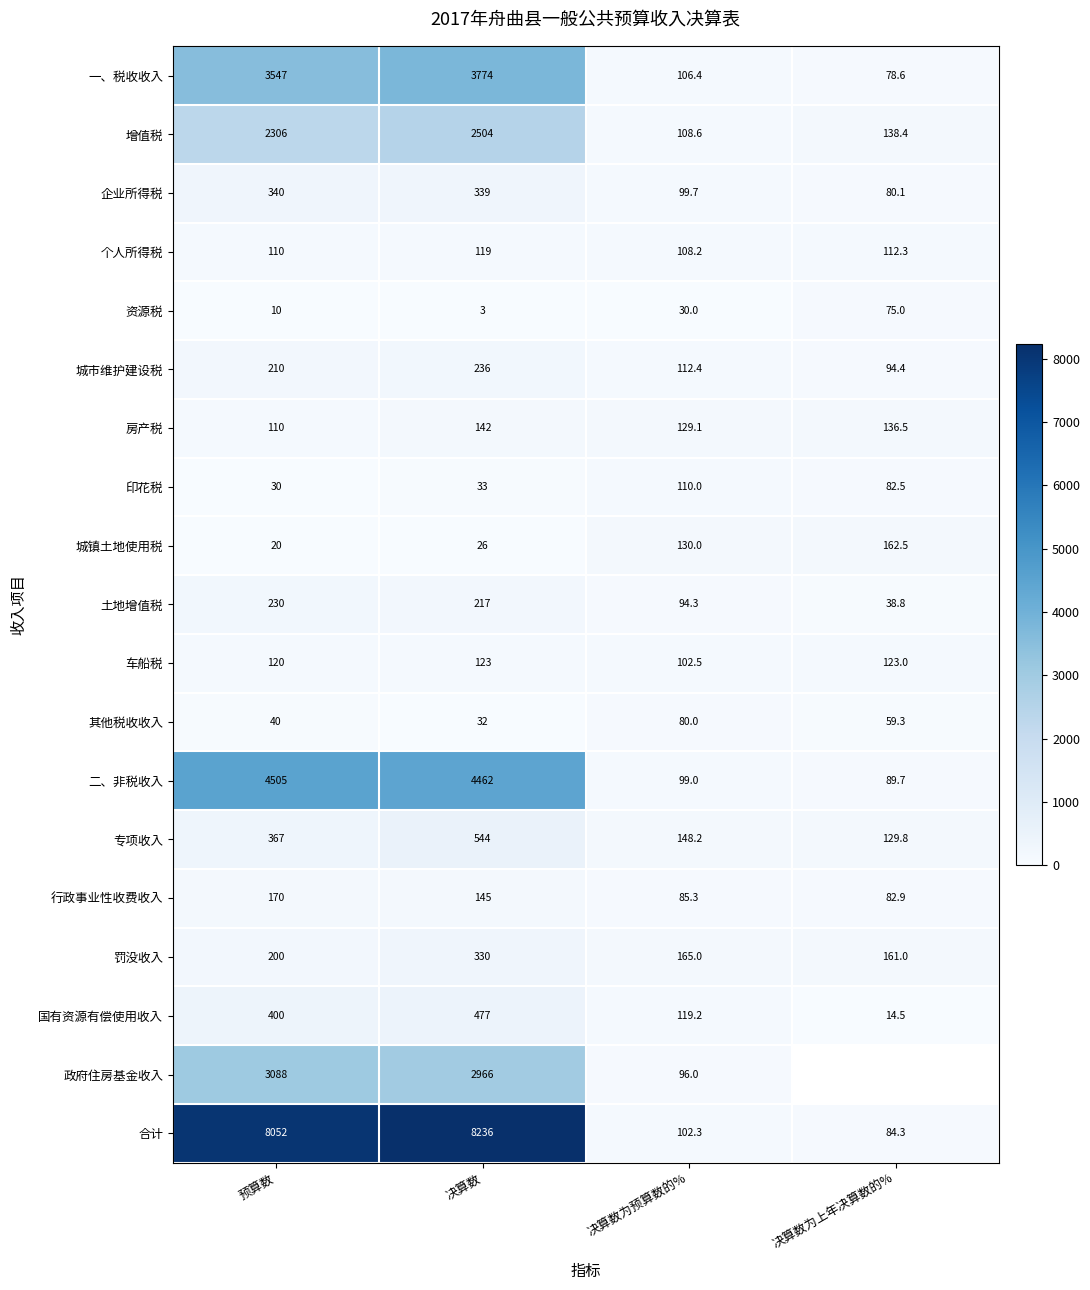

Which series changed the most between 预算数 and 决算数为预算数的%?

合计